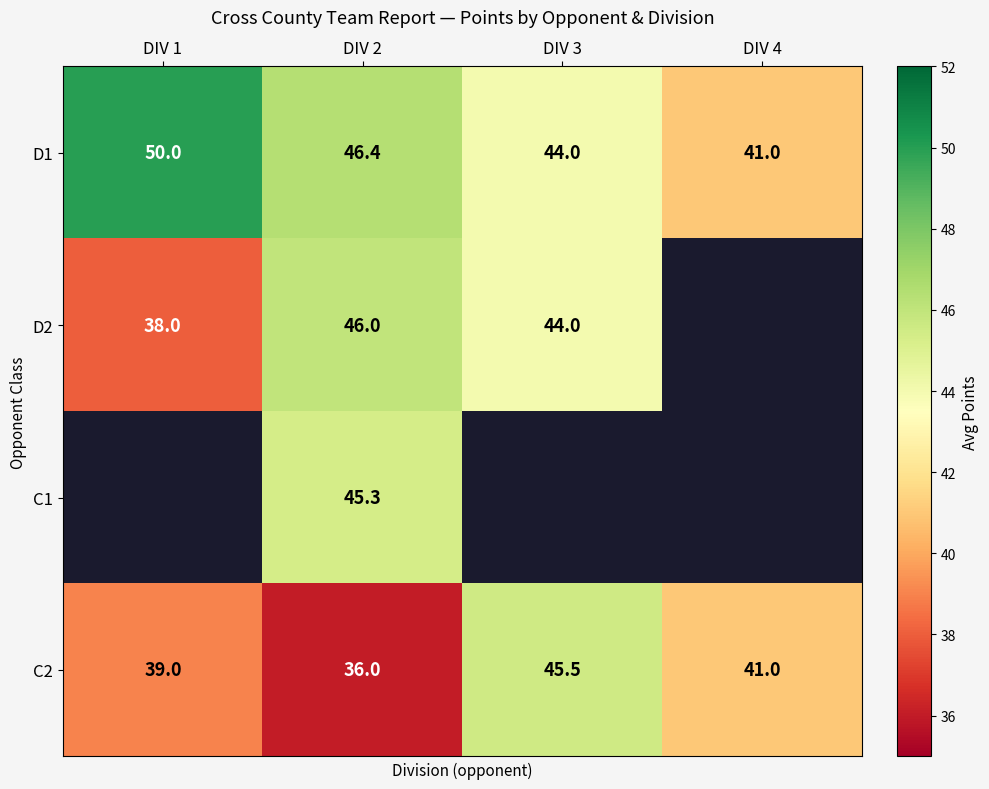

What is the approximate value of D1 at DIV 1?

50.0